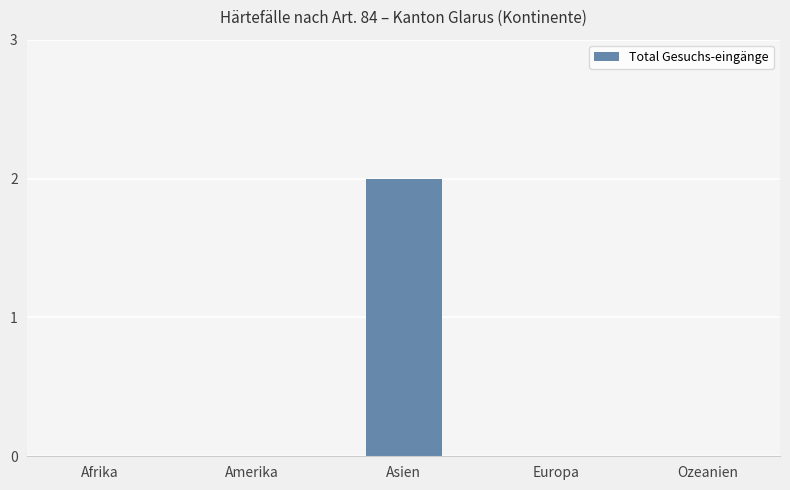

True or false: the data shows 0 at Afrika.

True